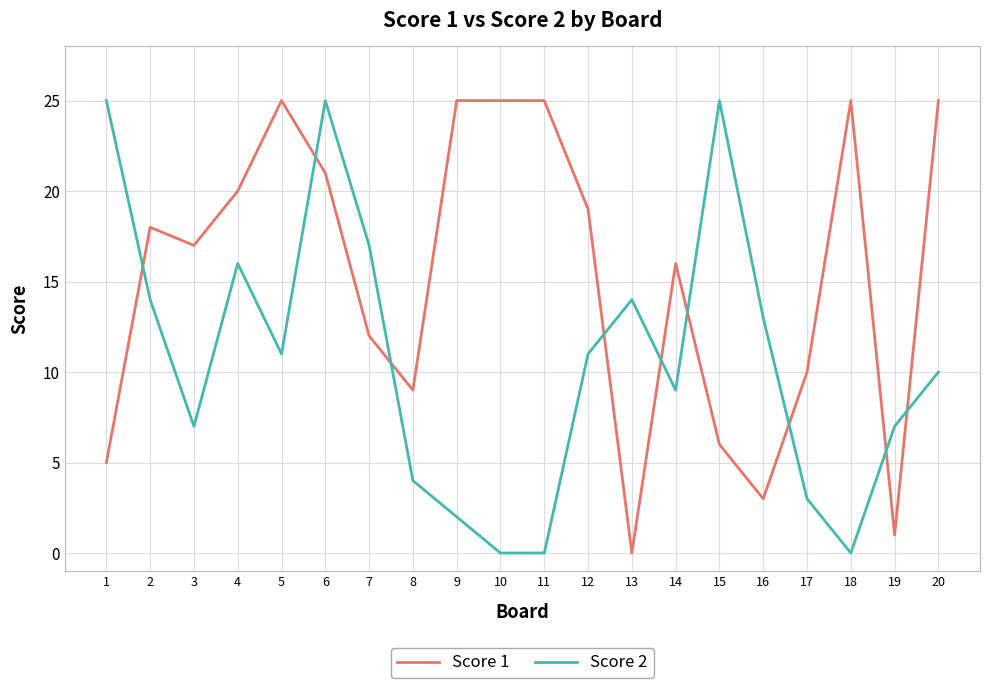

How many positive values does the Score 1 series have?

19